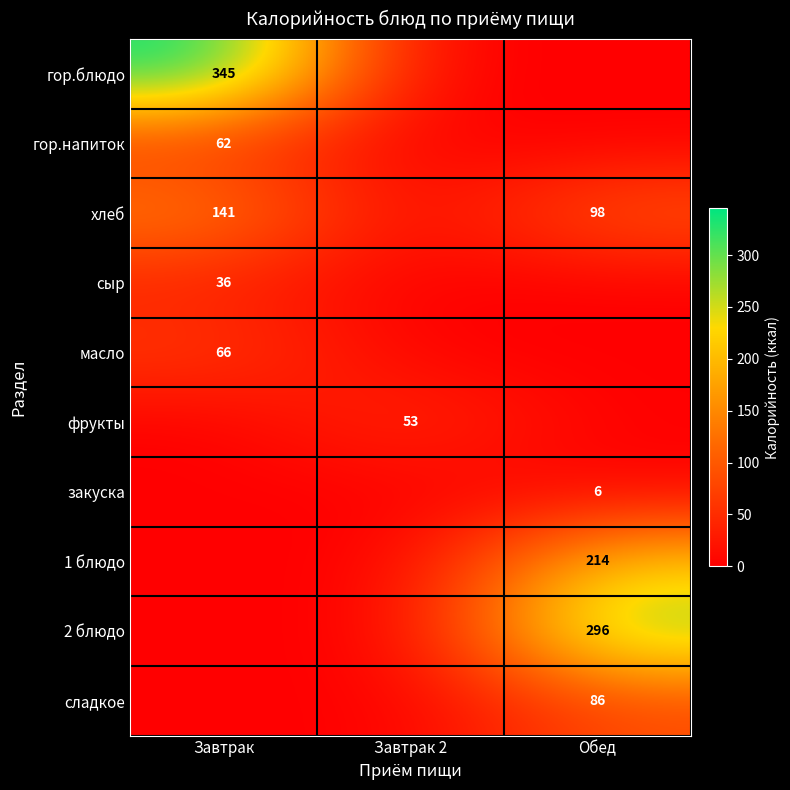

At Завтрак 2, list the series in order from largest to smallest.

фрукты, гор.блюдо, гор.напиток, хлеб, сыр, масло, закуска, 1 блюдо, 2 блюдо, сладкое